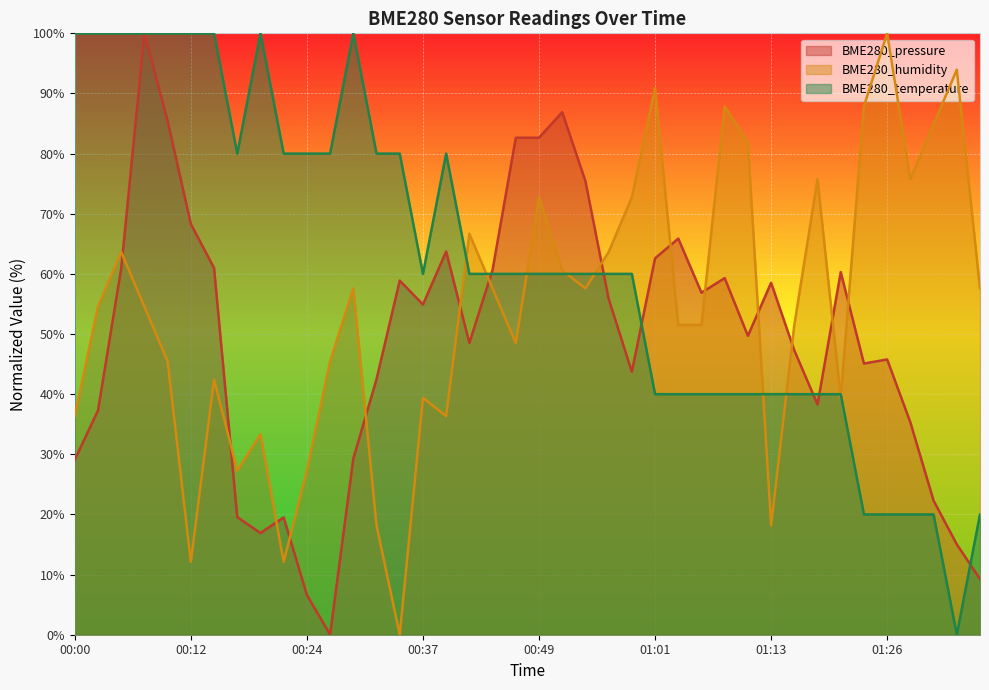

Rank the categories by BME280_humidity value from highest to lowest.

01:26, 01:33, 01:01, 01:09, 01:23, 01:31, 01:11, 01:19, 01:28, 00:49, 00:59, 00:41, 00:05, 00:56, 00:51, 00:29, 00:44, 00:54, 01:36, 00:02, 00:07, 01:04, 01:06, 01:16, 00:46, 00:10, 00:27, 00:14, 00:37, 01:21, 00:00, 00:39, 00:19, 00:17, 00:24, 00:32, 01:13, 00:12, 00:22, 00:34